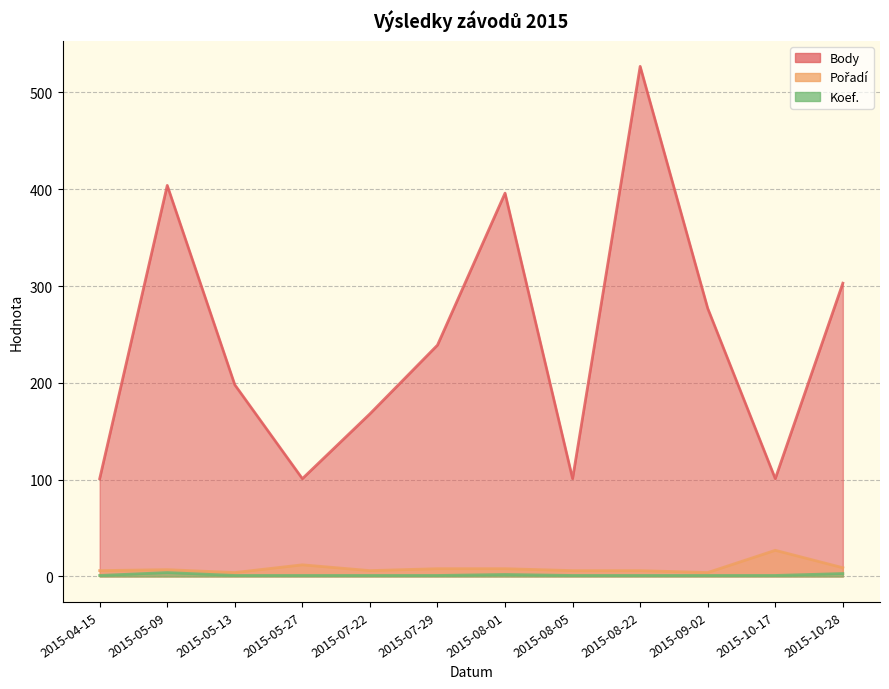

True or false: Pořadí has a value of 27 at 2015-10-17.

True